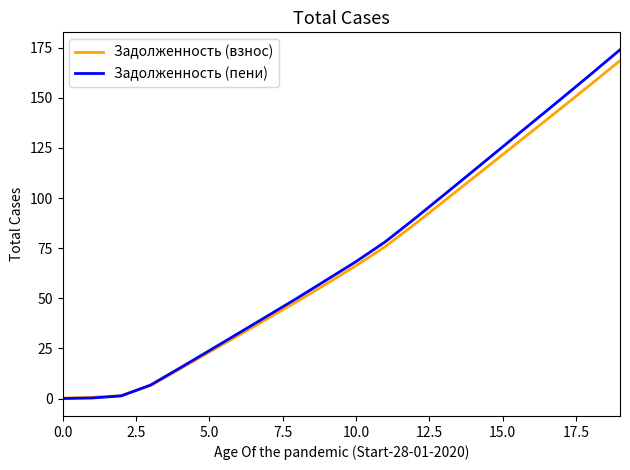

Which series has the largest range (max minus min)?

Задолженность (пени)